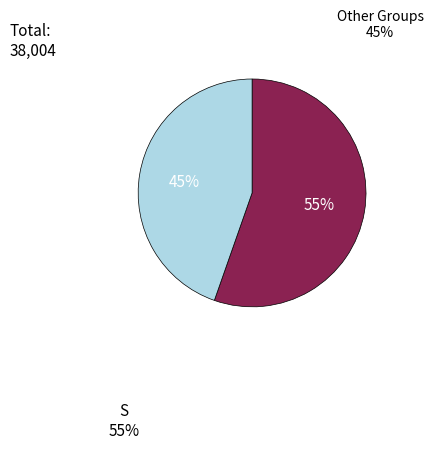

Does any single category account for the majority?

Yes